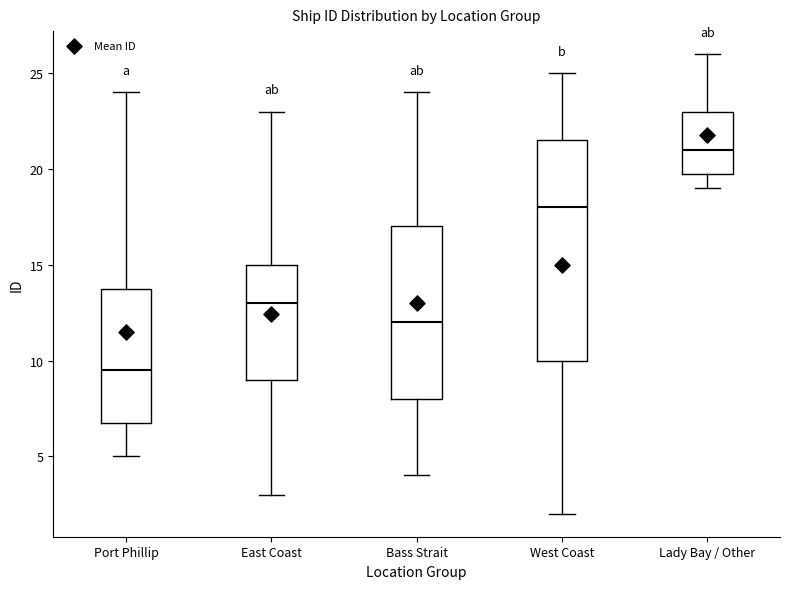

Which box's median line is the highest?

Lady Bay / Other